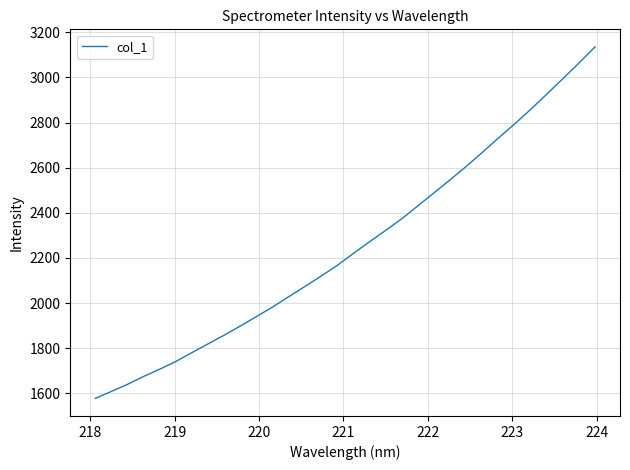

What is the difference between the maximum and minimum values?

1557.7